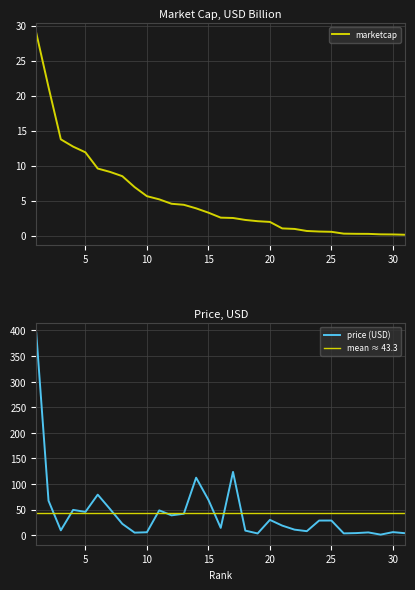

Is it true that price (USD) equals 68.6 at 12?

False